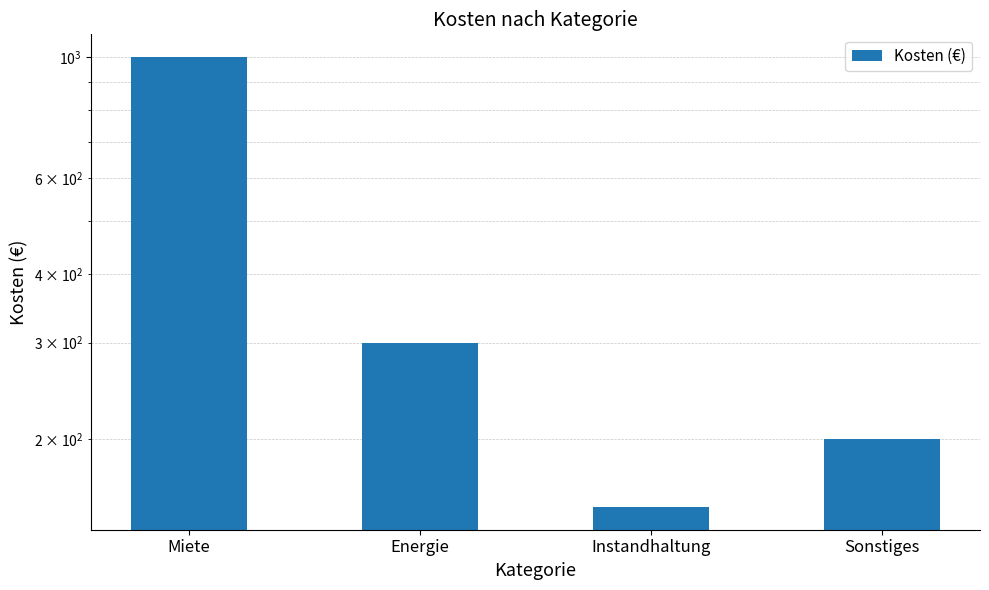

How many series are shown in this chart?

1